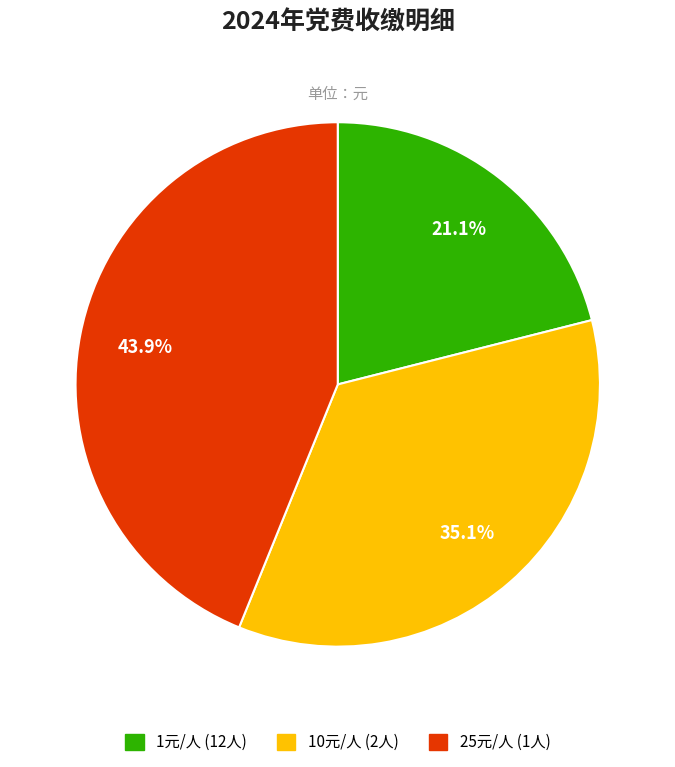

Rank the categories by value from highest to lowest.

25元/人 (1人), 10元/人 (2人), 1元/人 (12人)